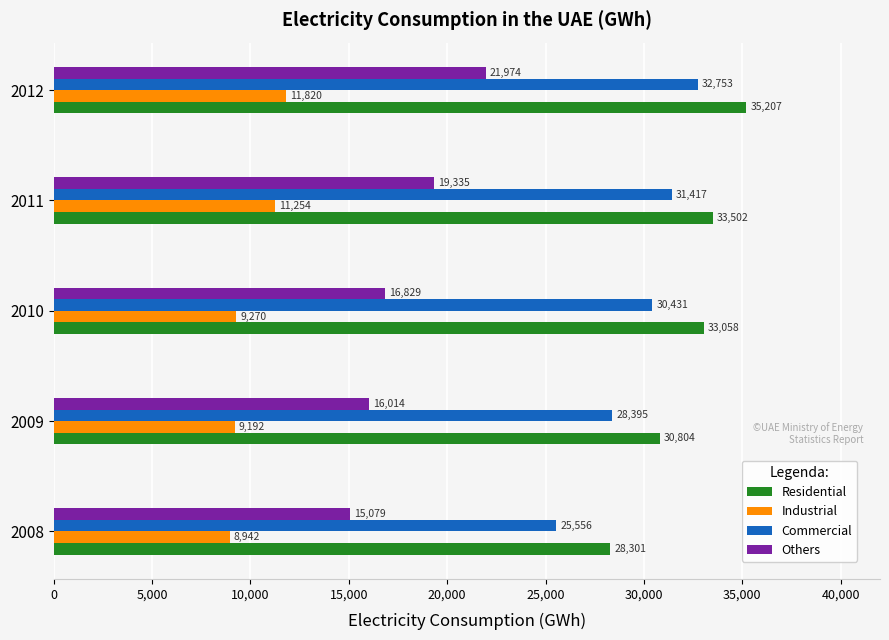

At how many categories does at least one series exceed 18726?

5